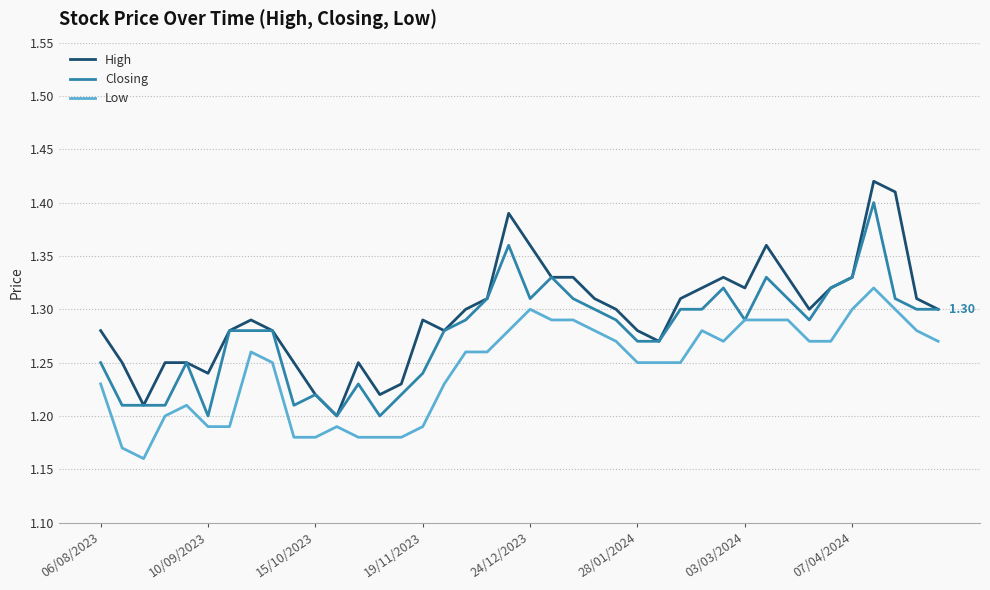

True or false: Low and High cross at least once.

False